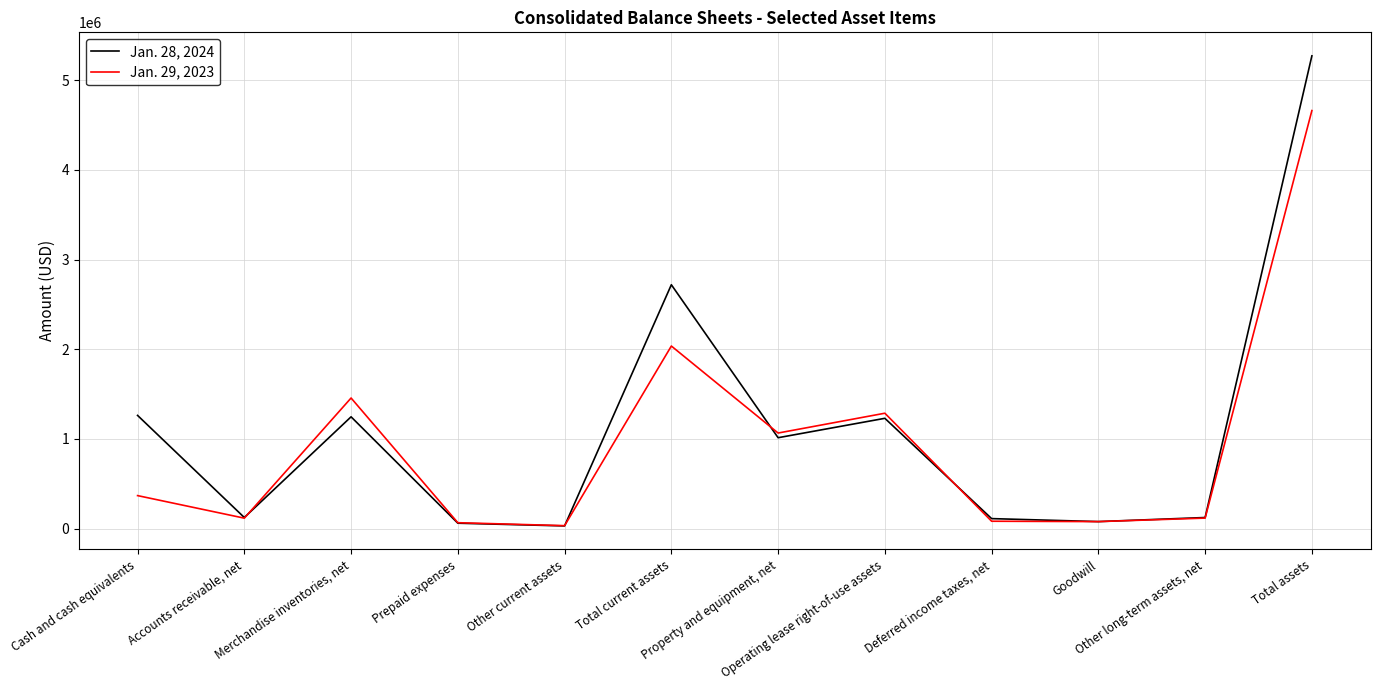

List the series in order of their overall mean, highest first.

Jan. 28, 2024, Jan. 29, 2023